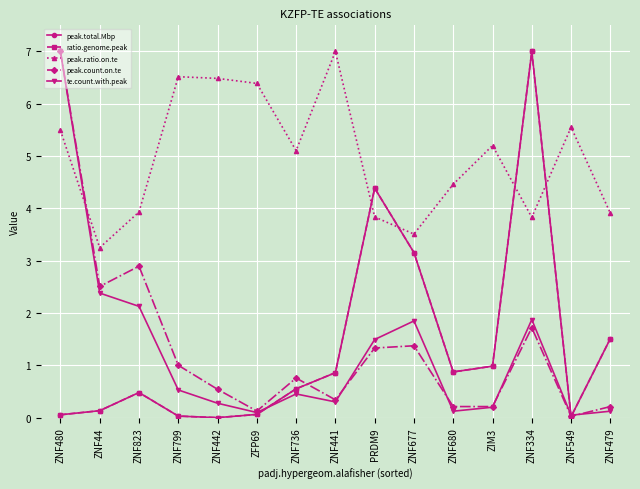

What are all the series names shown in the legend?

peak.total.Mbp, ratio.genome.peak, peak.ratio.on.te, peak.count.on.te, te.count.with.peak